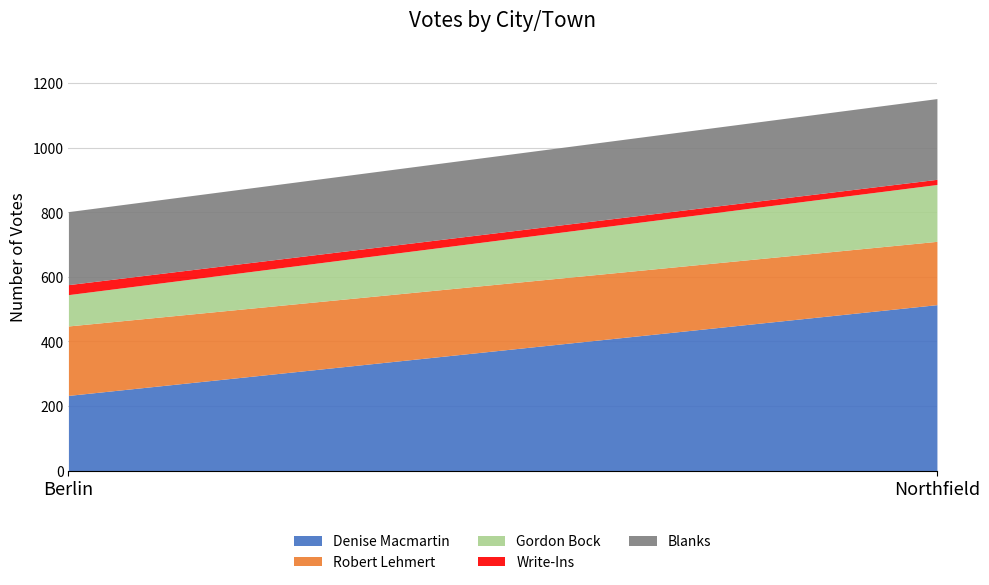

Count the number of categories in the chart.

2